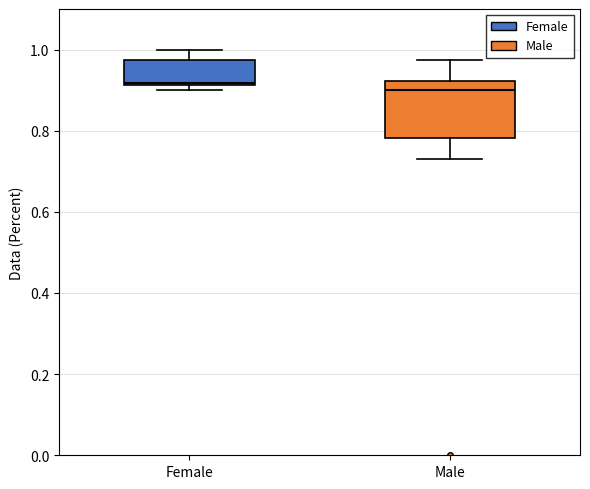

Reading left to right, read every box against the y-axis: the position of its median line, the range the box covers, and the ends of its whiskers. The values are not printed on the chart, so give them approximately, as read against the axis.

Female: median 0.92, box 0.92 to 0.98, whiskers 0.90 to 1.00
Male: median 0.90, box 0.78 to 0.92, whiskers 0.74 to 0.98